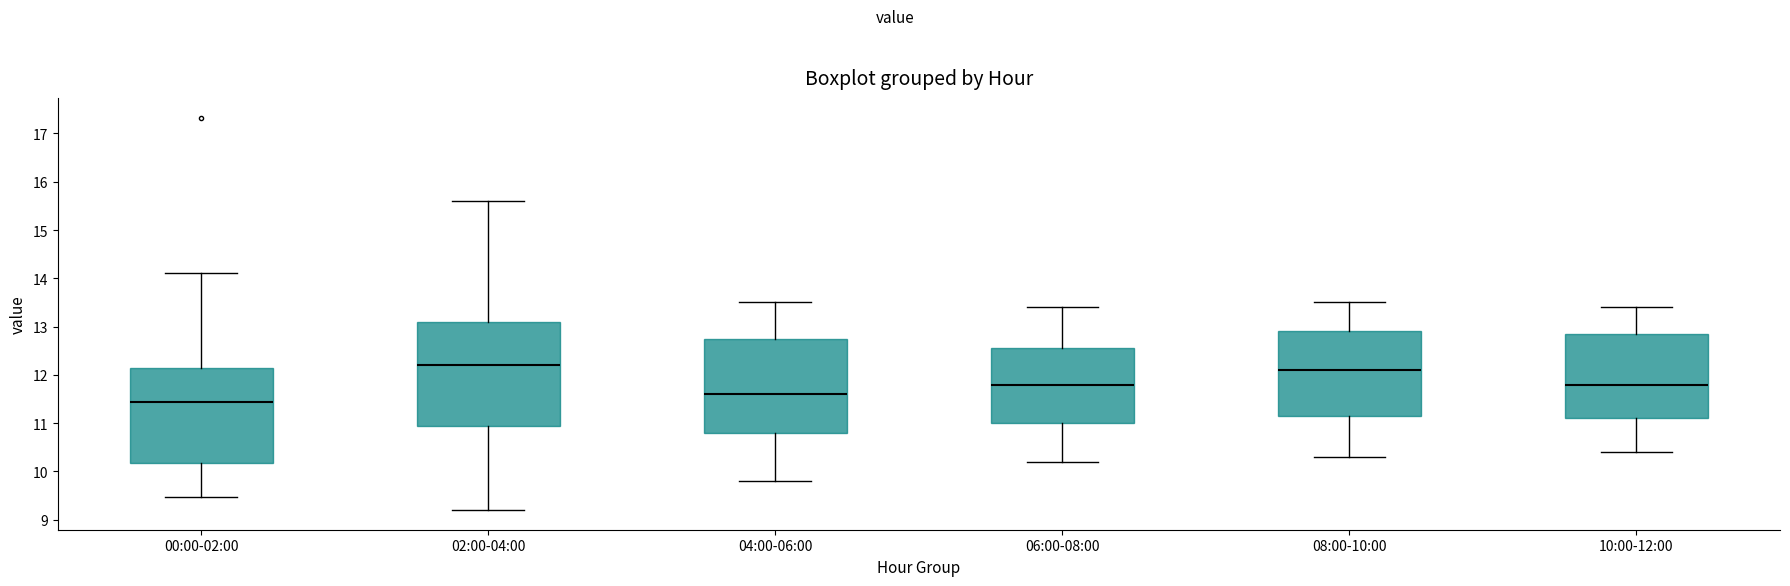

Which box is the tallest, from its lower edge to its upper edge?

02:00-04:00